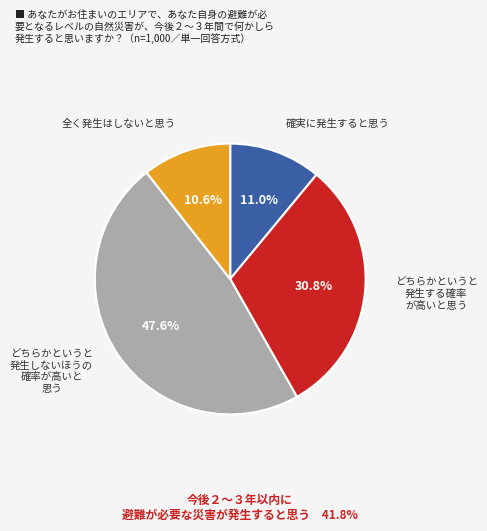

Is there a majority slice in this chart?

No